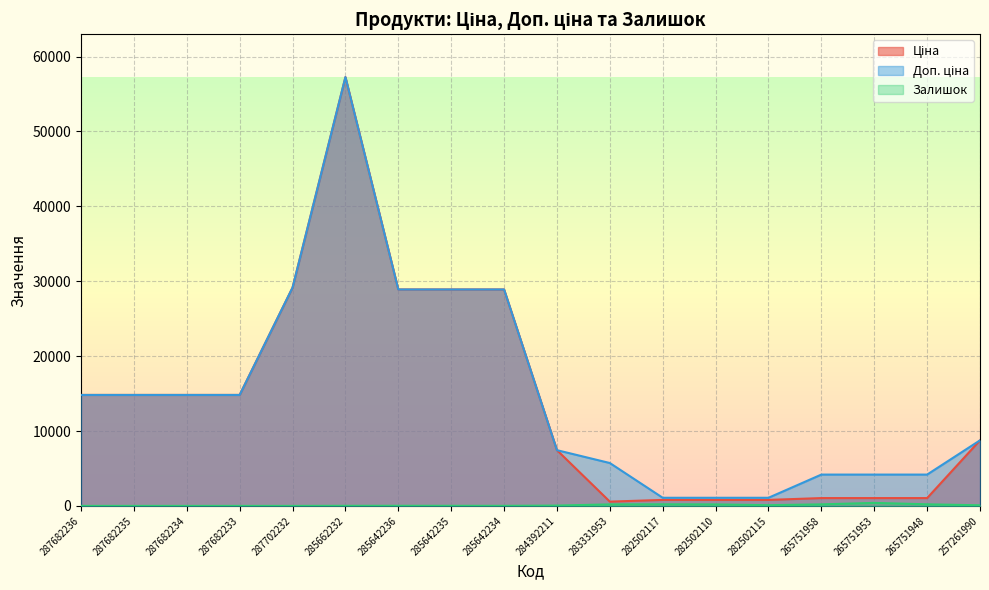

Reading left to right, what are all the values shown in this chart?

Ціна: 14817.6	14817.6	14817.6	14817.6	29152.3	57258.0	28901.7	28901.7	28901.7	7444.6	572.7	802.1	802.1	802.1	1046.0	1046.0	1046.0	8755.5
Доп. ціна: 14817.6	14817.6	14817.6	14817.6	29152.3	57258.0	28901.7	28901.7	28901.7	7444.6	5727.0	1087.0	1087.0	1087.0	4184.0	4184.0	4184.0	8755.5
Залишок: 0.0	0.0	0.0	0.0	0.0	13.0	16.0	14.0	10.0	44.0	205.0	215.0	200.0	95.0	207.0	403.0	214.0	81.0